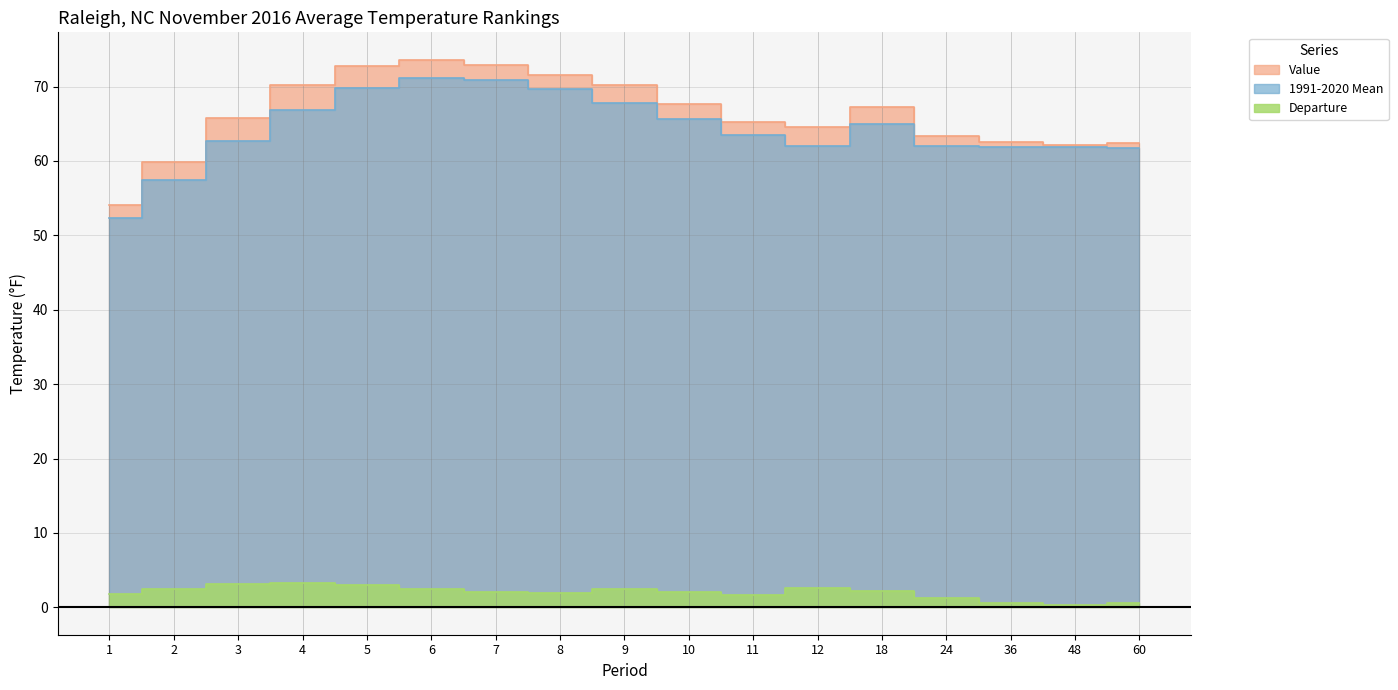

True or false: Departure and Value cross at least once.

False